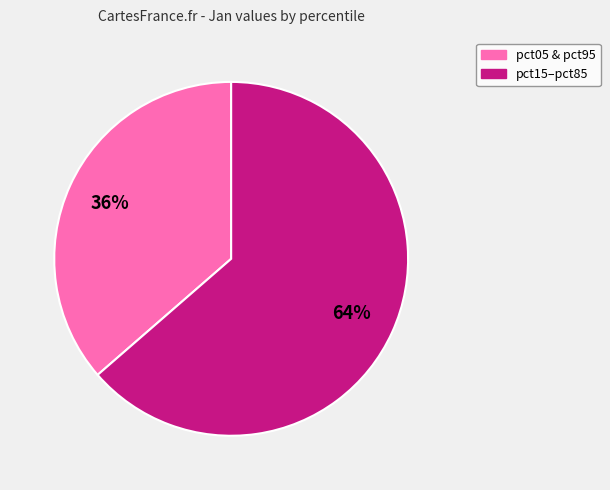

To the nearest percent, what is the average slice percentage?

50%